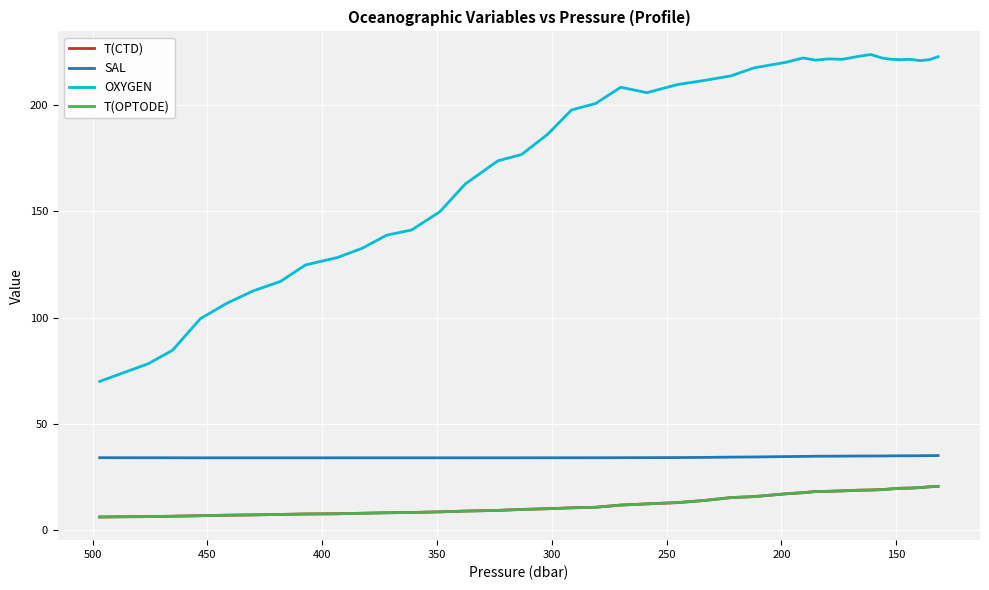

What is the difference between the maximum and minimum values in the SAL series?

1.1